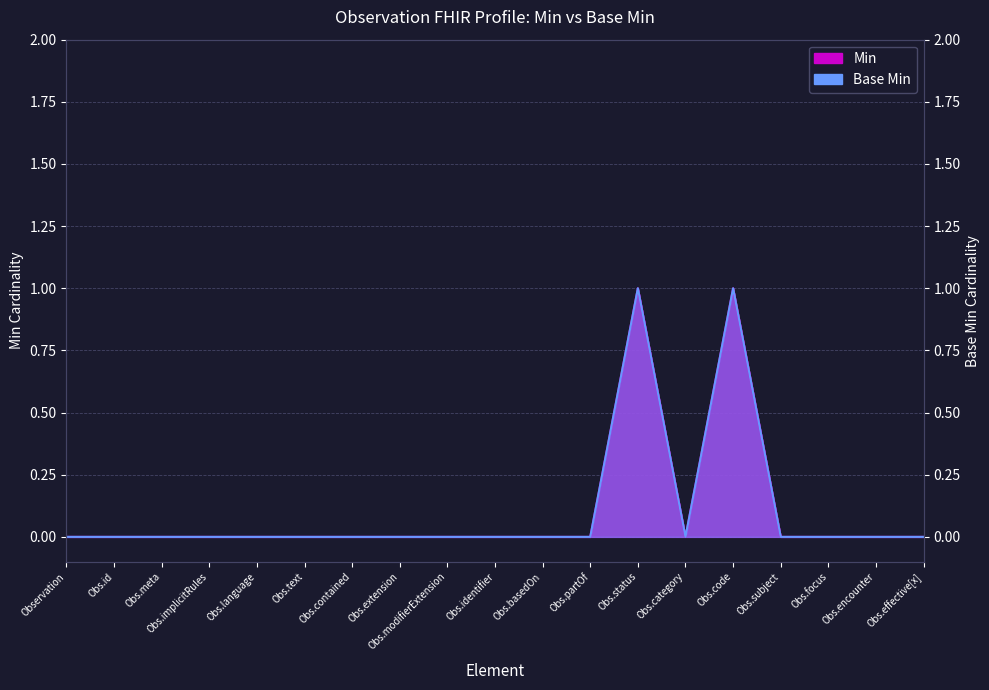

At which label does Base Min reach its minimum?

Observation